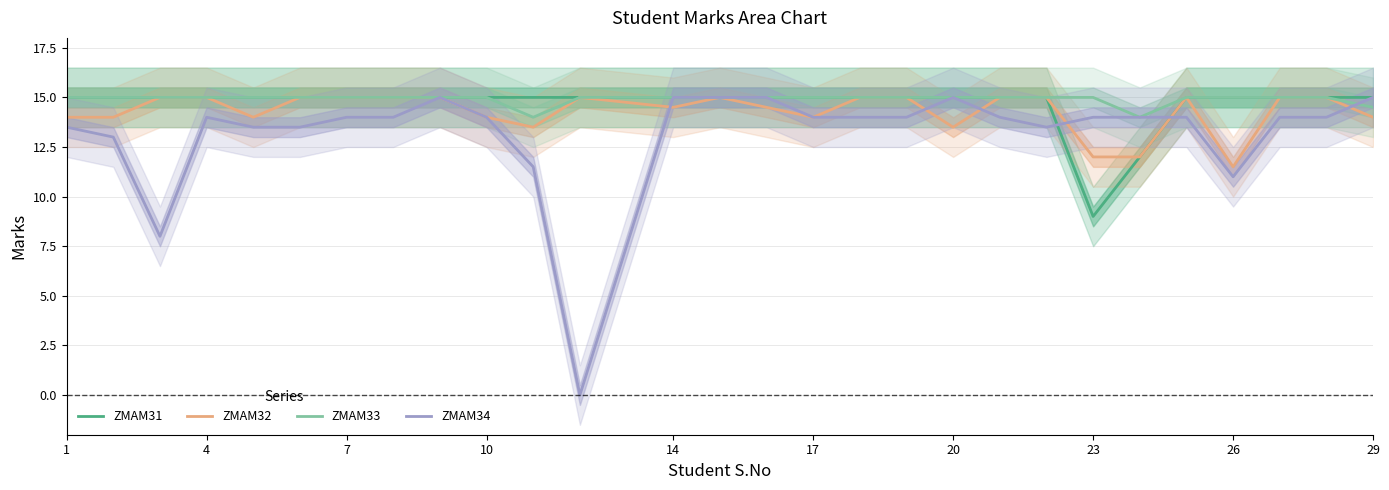

What is the maximum value for ZMAM32?

15.0